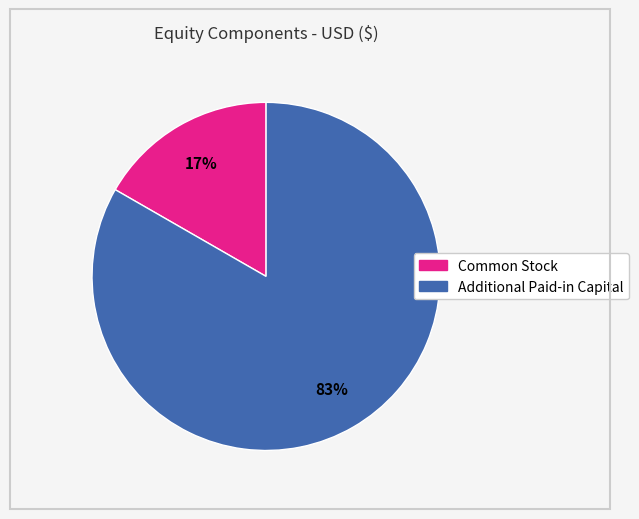

Count the number of slices in the pie.

2